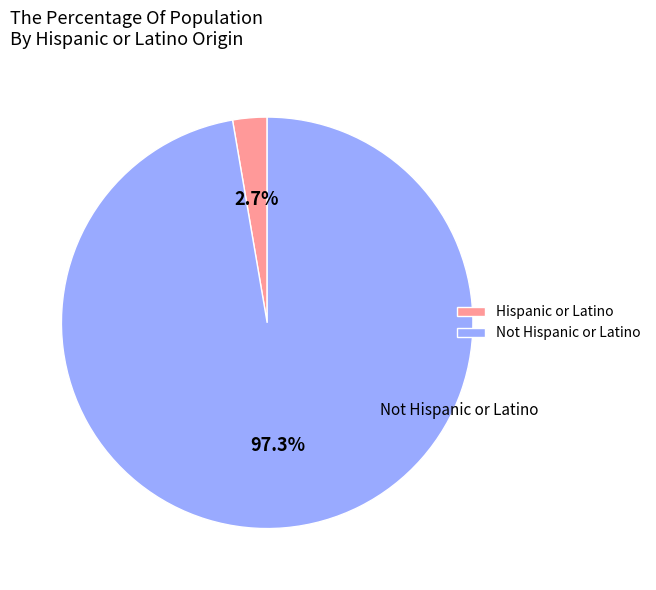

What percentage do Not Hispanic or Latino and Hispanic or Latino together represent?

100.0%